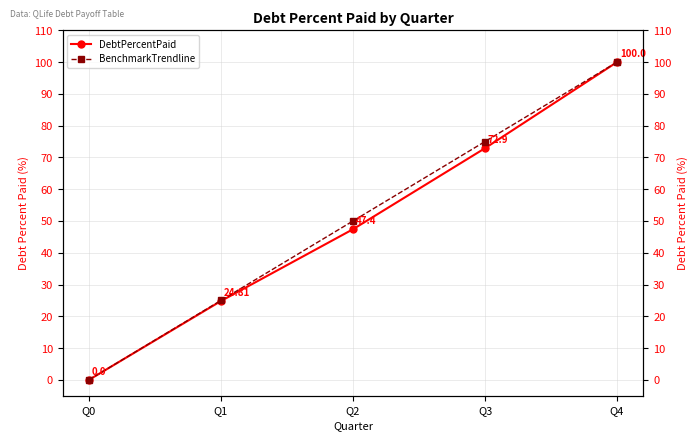

What is the highest value of the DebtPercentPaid series?

100.0